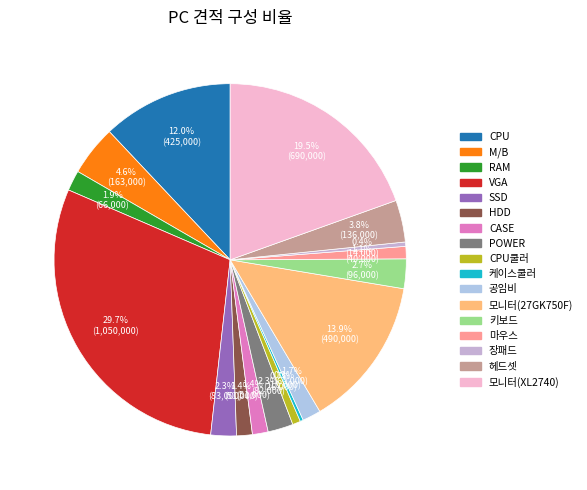

Combined, do CPU and 케이스쿨러 account for over 50%?

No